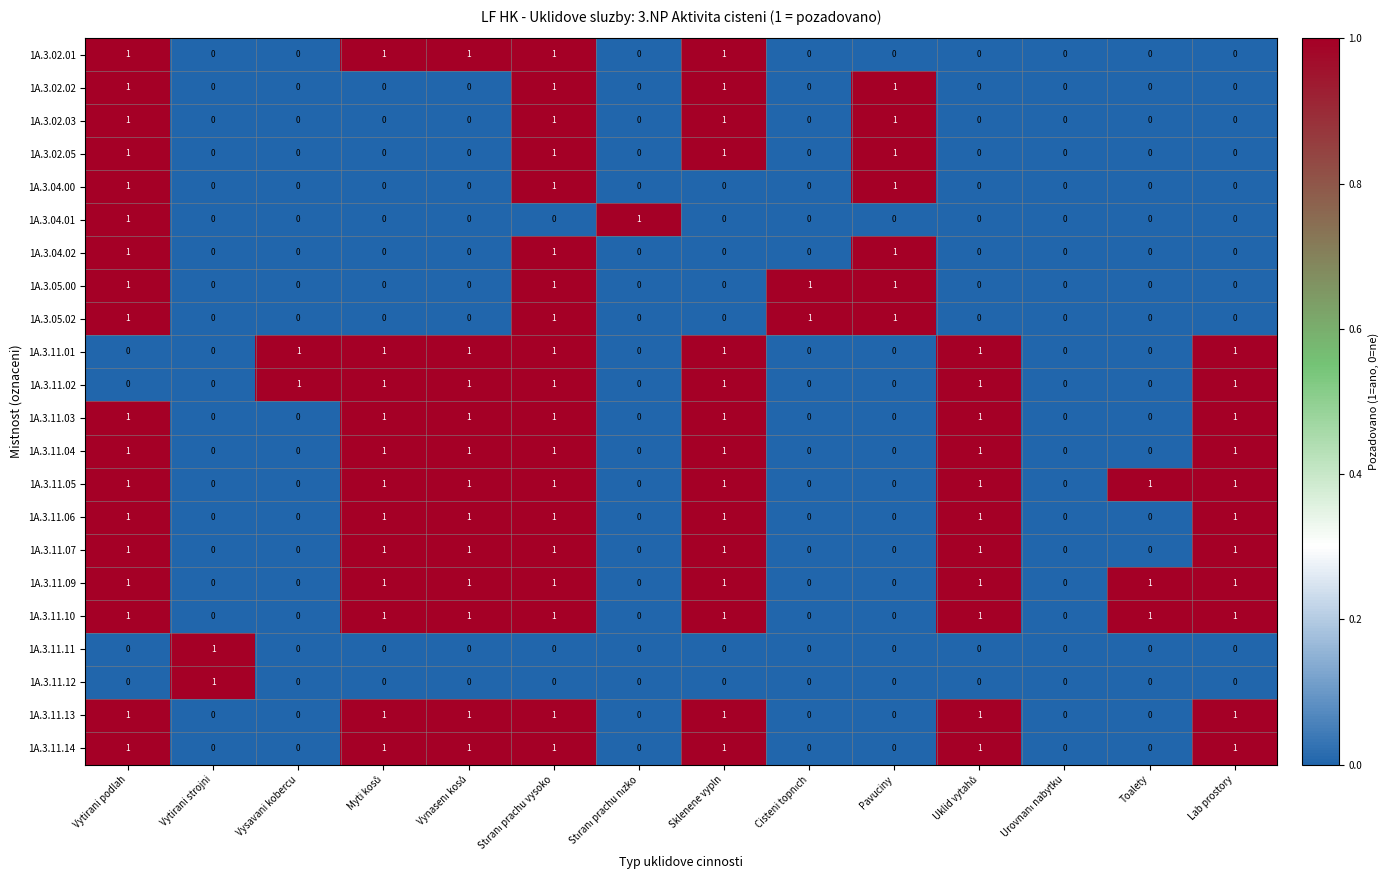

What is the sum of all 1A.3.11.01 values?

7